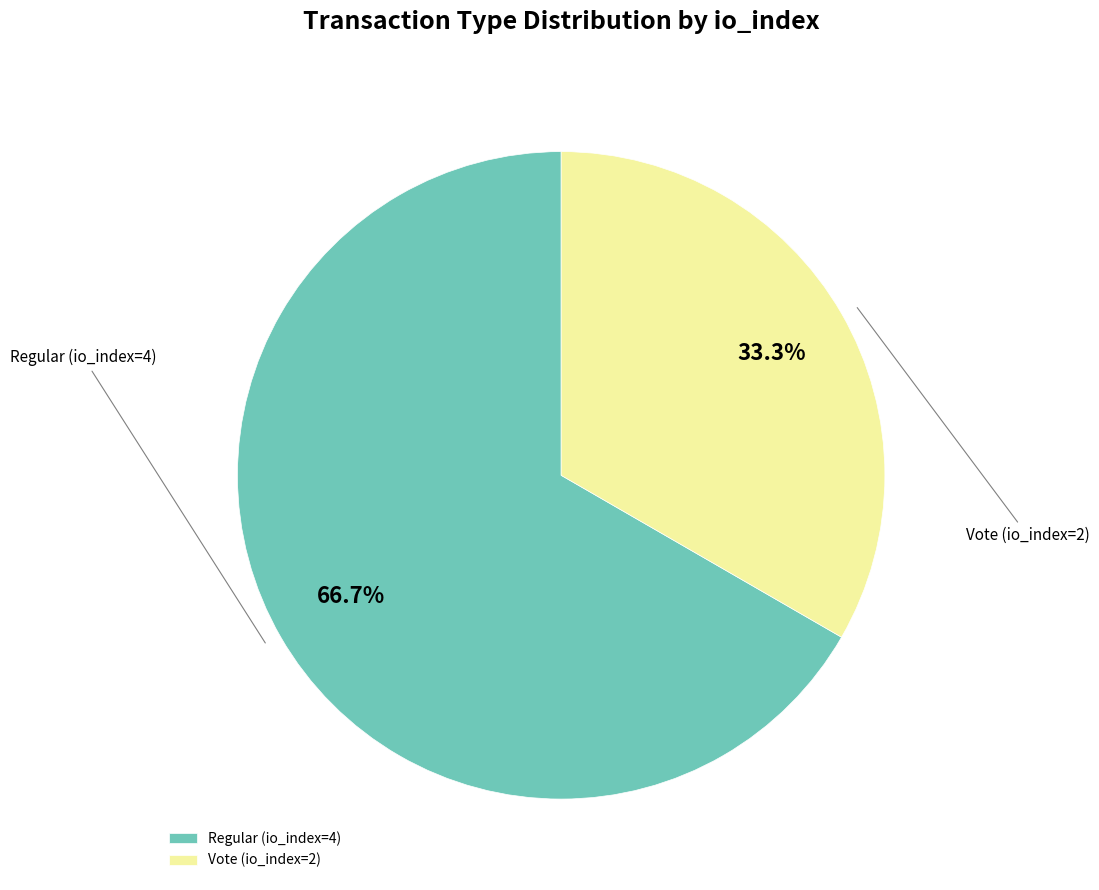

Rank the categories by value from lowest to highest.

Vote (io_index=2), Regular (io_index=4)